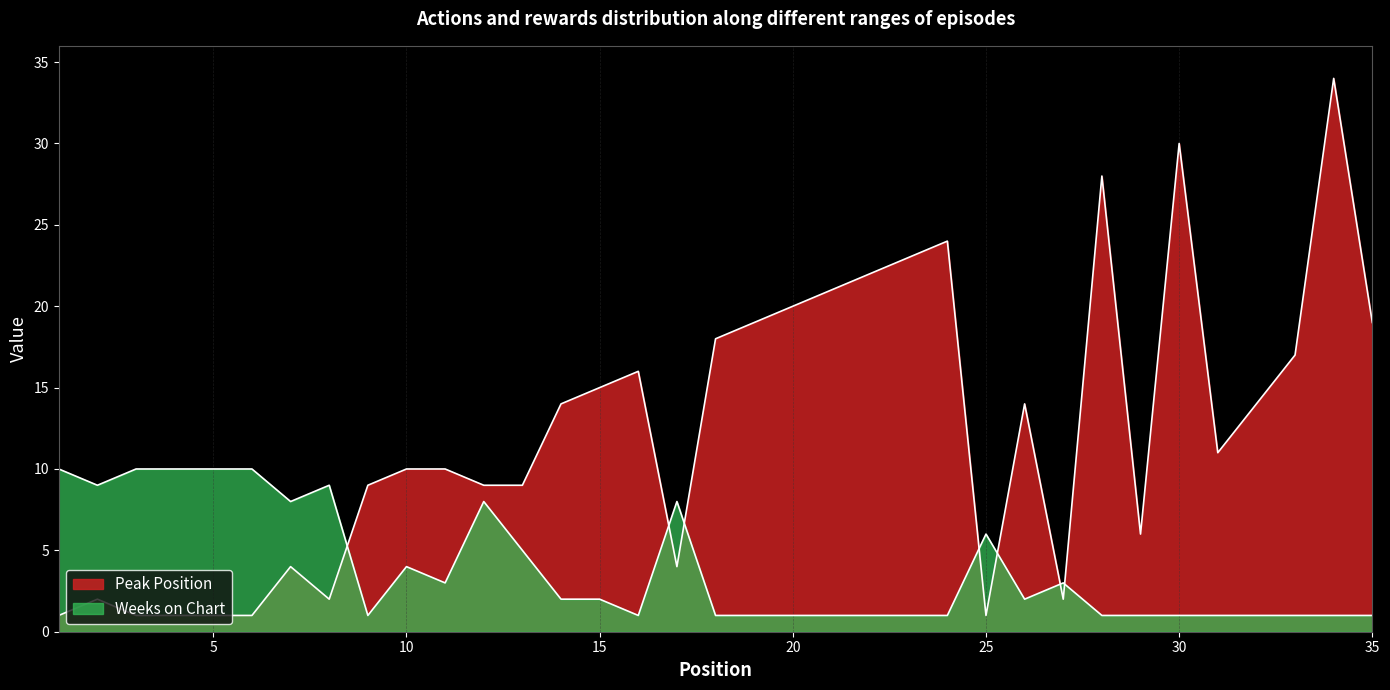

The Peak Position series shows 1 at 4. True or false?

True